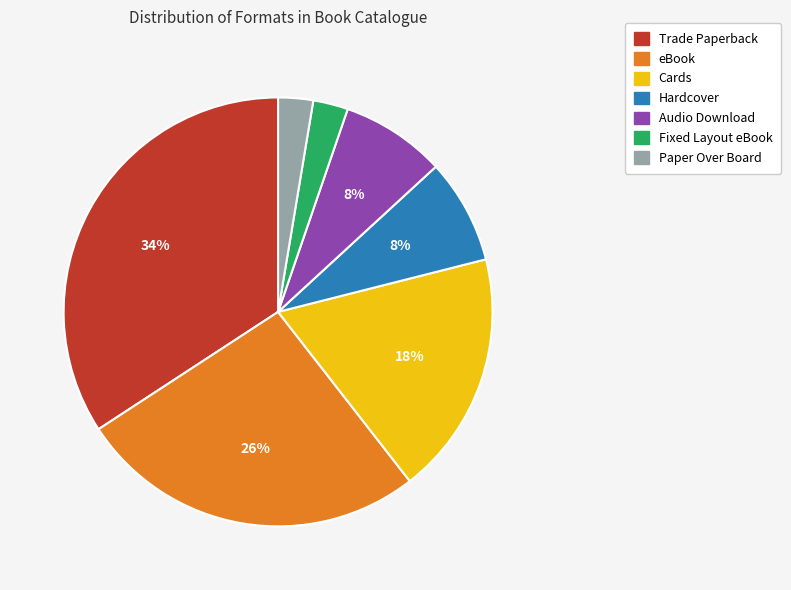

Do Fixed Layout eBook and Cards together represent more than half of the pie?

No